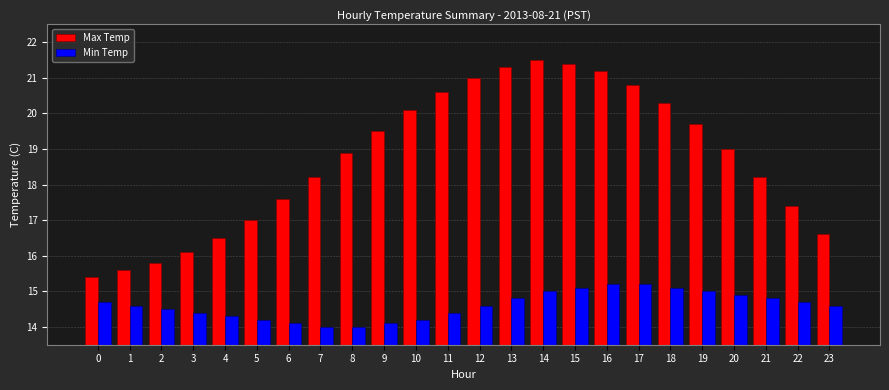

Are the bars horizontal?

No